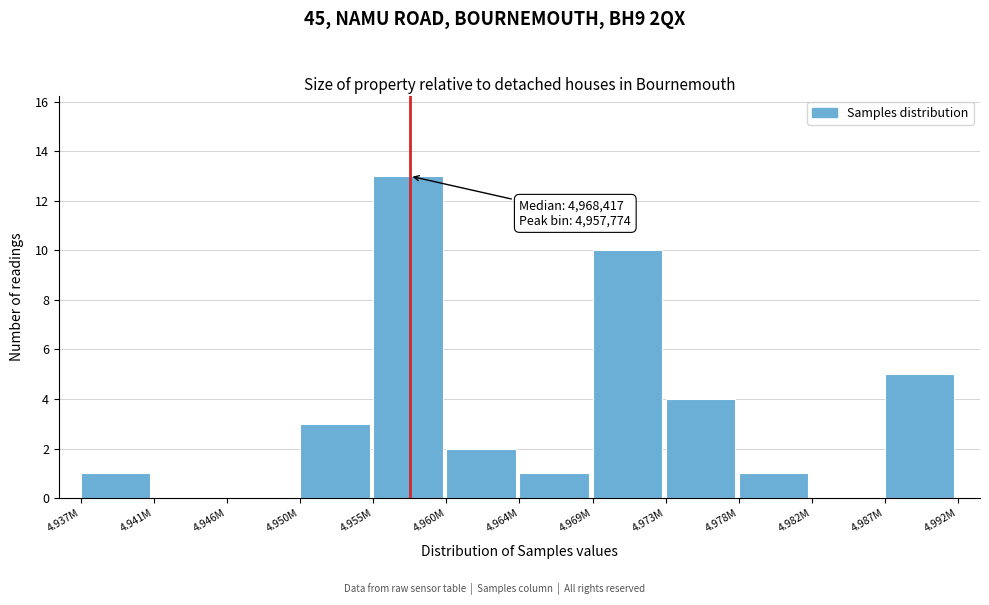

Reading right to left, list all the values displayed in this chart.

4.987M=5	4.982M=0	4.978M=1	4.973M=4	4.969M=10	4.964M=1	4.960M=2	4.955M=13	4.950M=3	4.946M=0	4.941M=0	4.937M=1